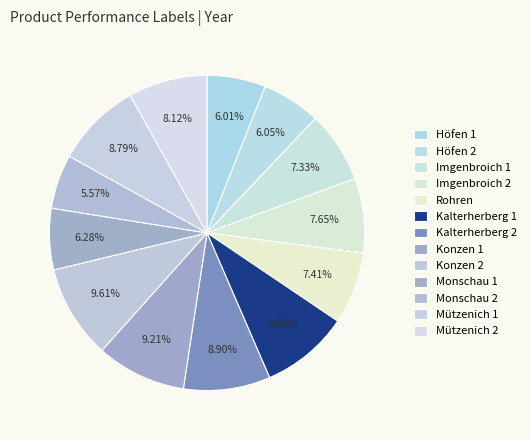

What is the ratio of the value at Höfen 2 to the value at Monschau 1?

1.0